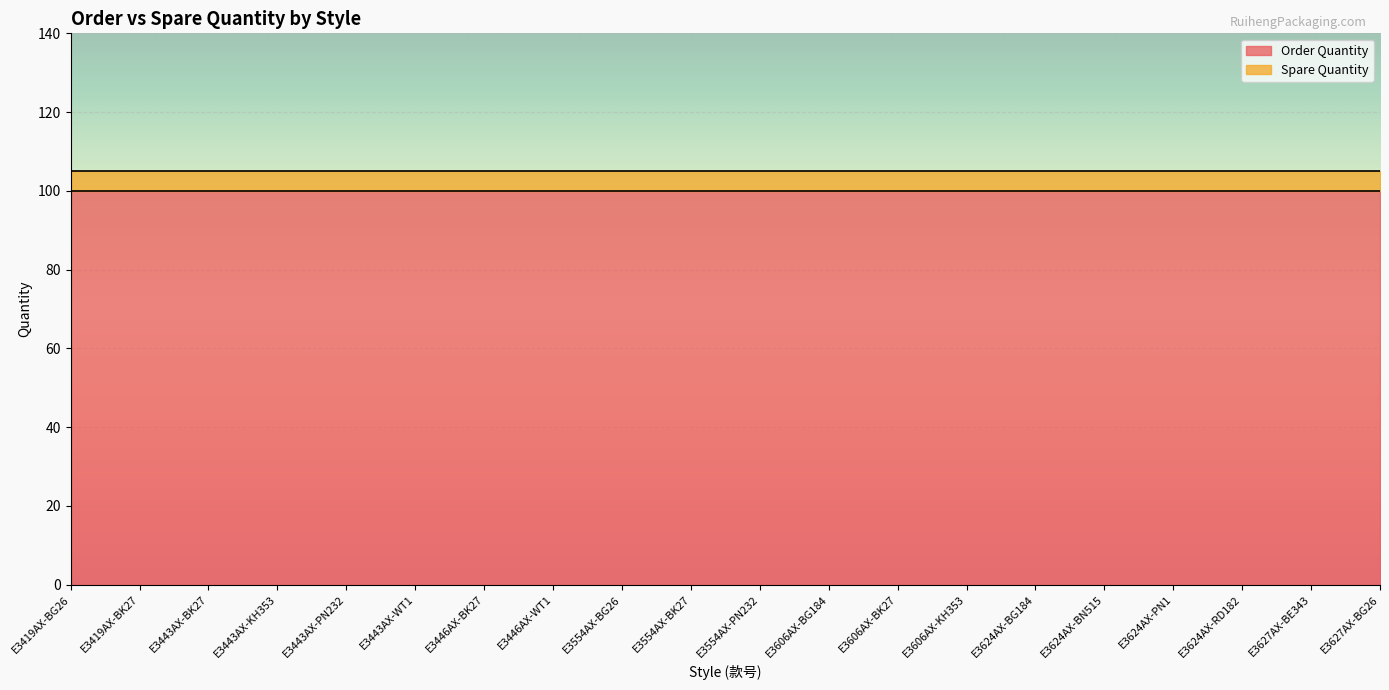

Is the value of Order Quantity at E3624AX-BN515 greater than the value of Spare Quantity at E3554AX-BK27?

Yes